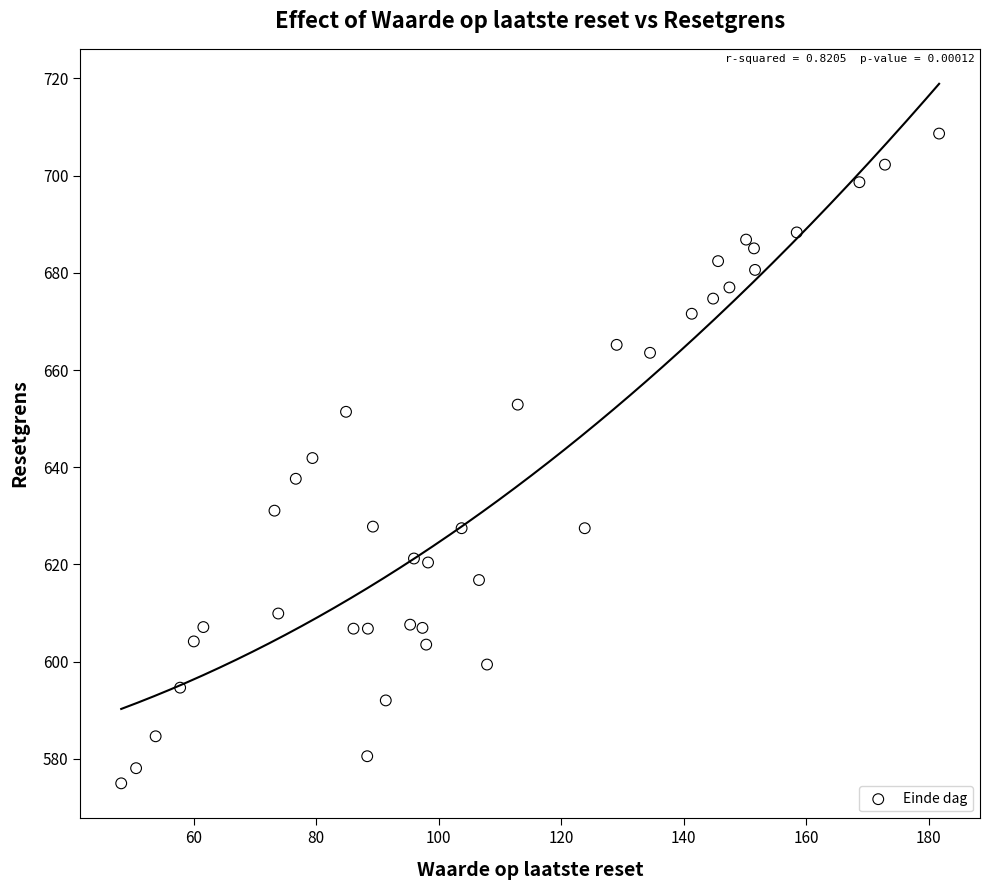

What is the range of X values (max minus min)?

133.5